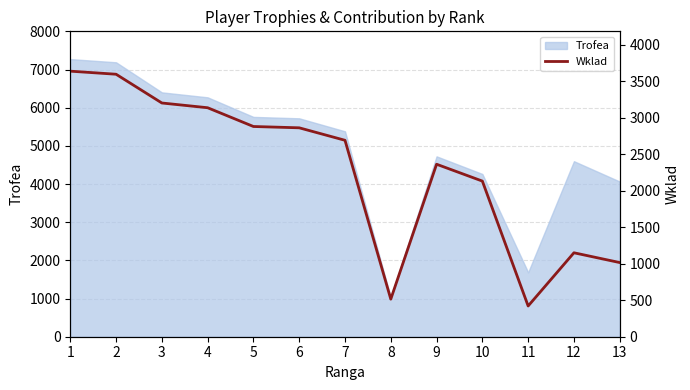

What is the minimum value for Trofea?

1030